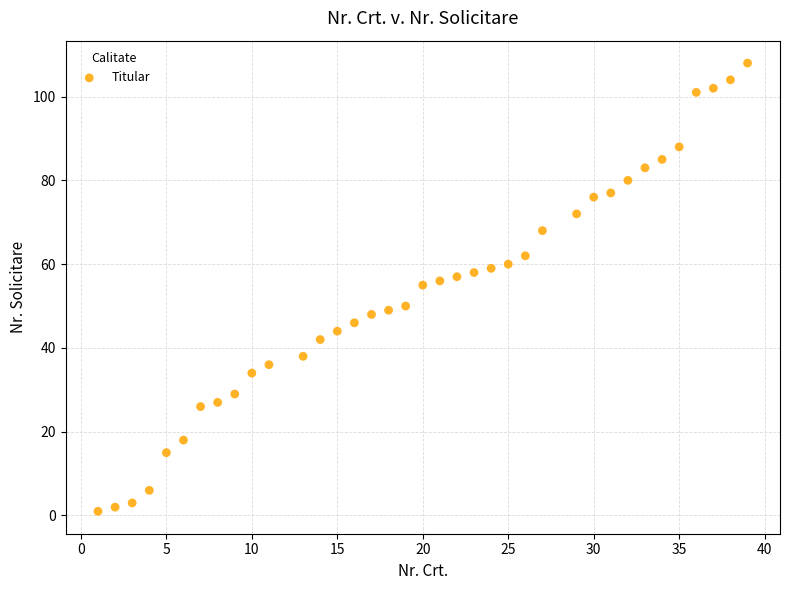

What is the range of Y values (max minus min)?

107